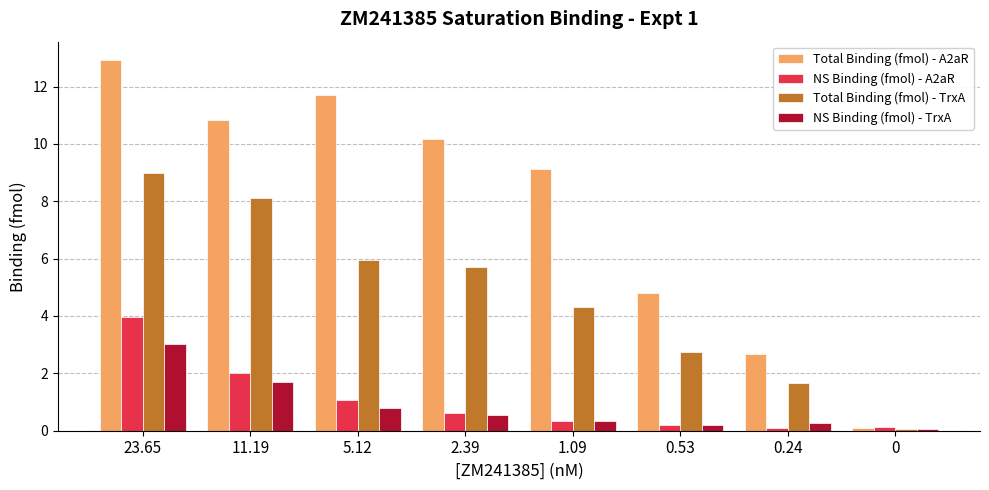

What is the difference between the second highest and minimum values in the Total Binding (fmol) - A2aR series?

11.6